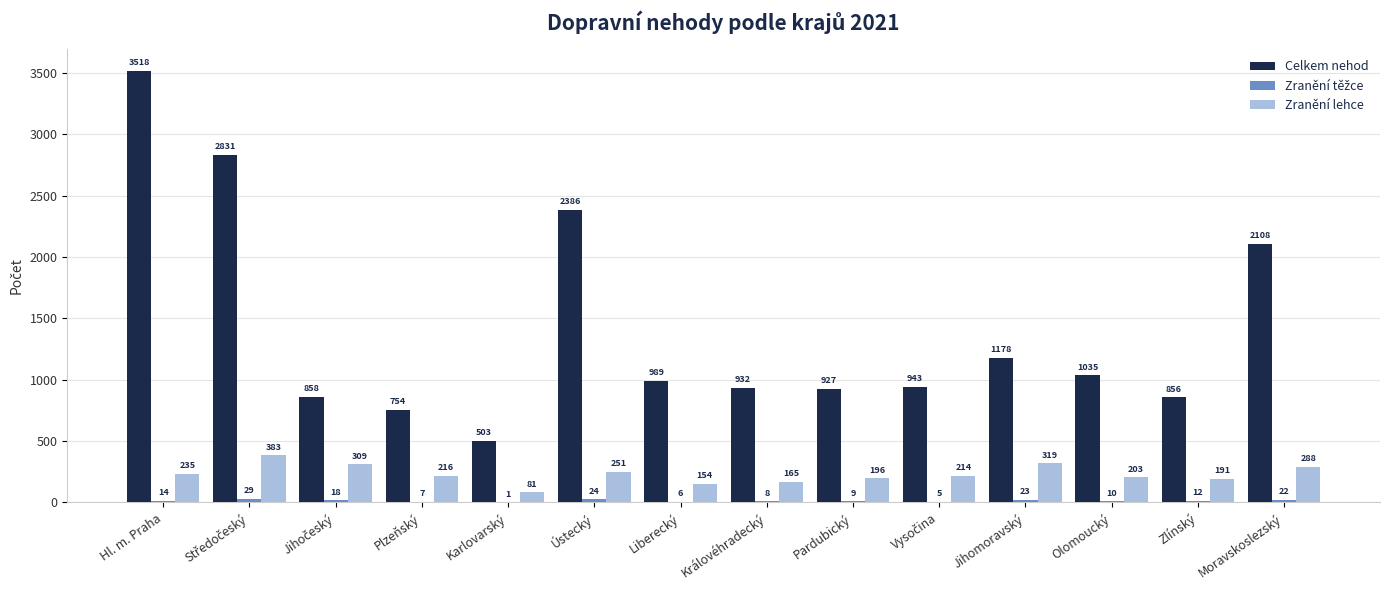

What is the sum of all Zranění lehce values?

3205